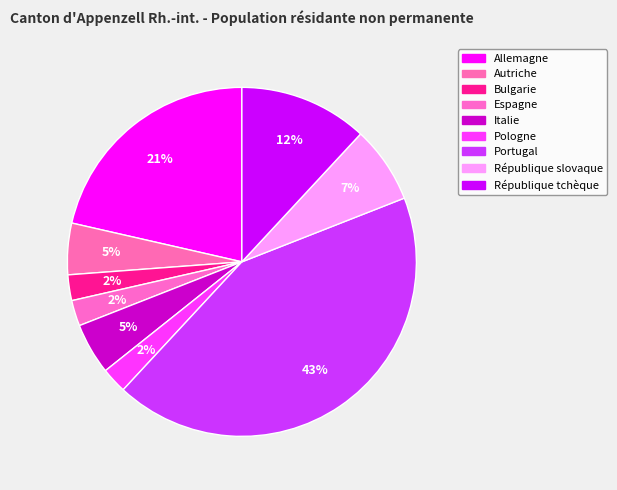

How many slices are in this pie chart?

9